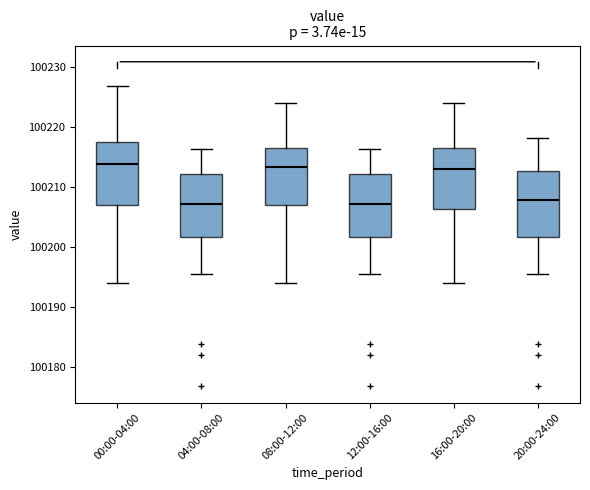

Reading left to right, read every box against the y-axis: the position of its median line, the range the box covers, and the ends of its whiskers. The values are not printed on the chart, so give them approximately, as read against the axis.

00:00-04:00: median 100214, box 100207 to 100218, whiskers 100194 to 100227
04:00-08:00: median 100207, box 100202 to 100212, whiskers 100195 to 100216
08:00-12:00: median 100213, box 100207 to 100216, whiskers 100194 to 100224
12:00-16:00: median 100207, box 100202 to 100212, whiskers 100195 to 100216
16:00-20:00: median 100213, box 100206 to 100216, whiskers 100194 to 100224
20:00-24:00: median 100208, box 100202 to 100213, whiskers 100195 to 100218